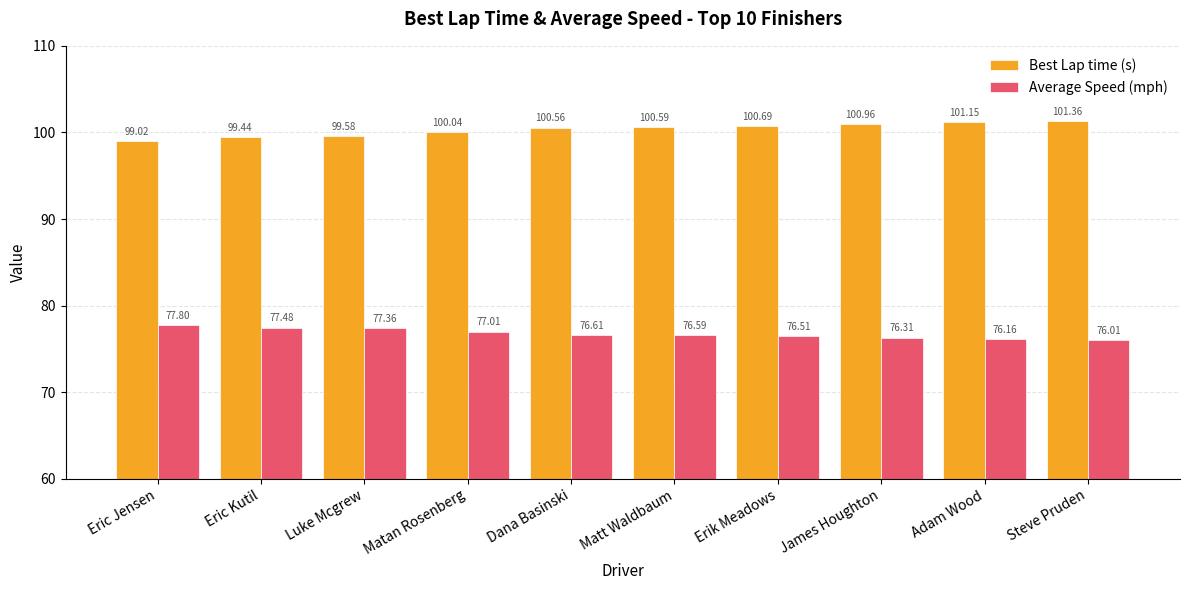

Which label corresponds to the smallest value in the chart?

Steve Pruden